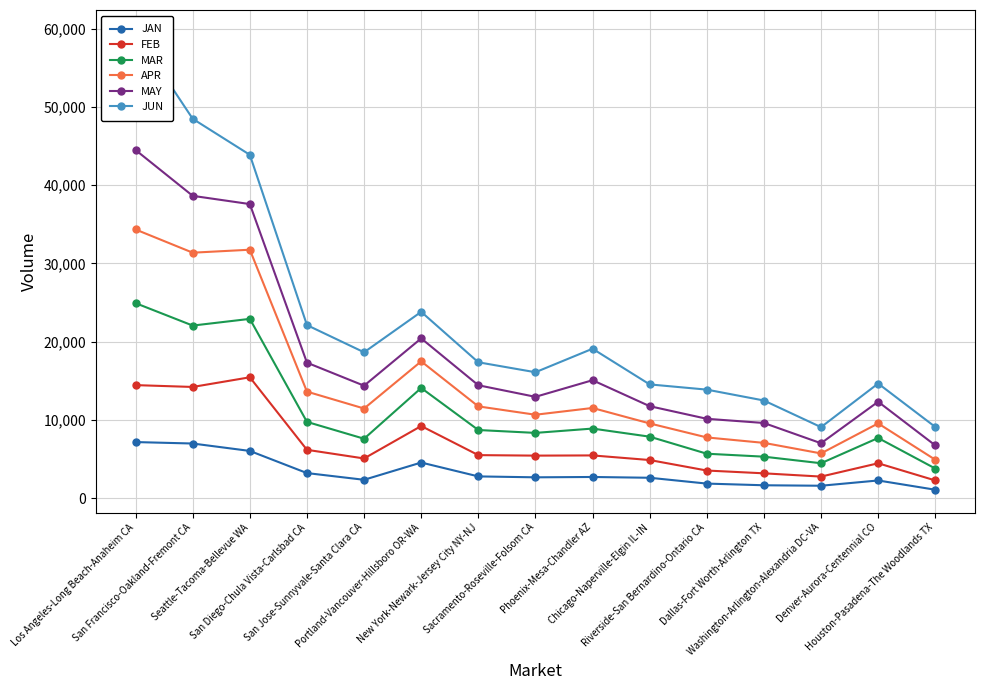

List the labels in order of MAY value, smallest first.

Houston-Pasadena-The Woodlands TX, Washington-Arlington-Alexandria DC-VA, Dallas-Fort Worth-Arlington TX, Riverside-San Bernardino-Ontario CA, Chicago-Naperville-Elgin IL-IN, Denver-Aurora-Centennial CO, Sacramento-Roseville-Folsom CA, San Jose-Sunnyvale-Santa Clara CA, New York-Newark-Jersey City NY-NJ, Phoenix-Mesa-Chandler AZ, San Diego-Chula Vista-Carlsbad CA, Portland-Vancouver-Hillsboro OR-WA, Seattle-Tacoma-Bellevue WA, San Francisco-Oakland-Fremont CA, Los Angeles-Long Beach-Anaheim CA